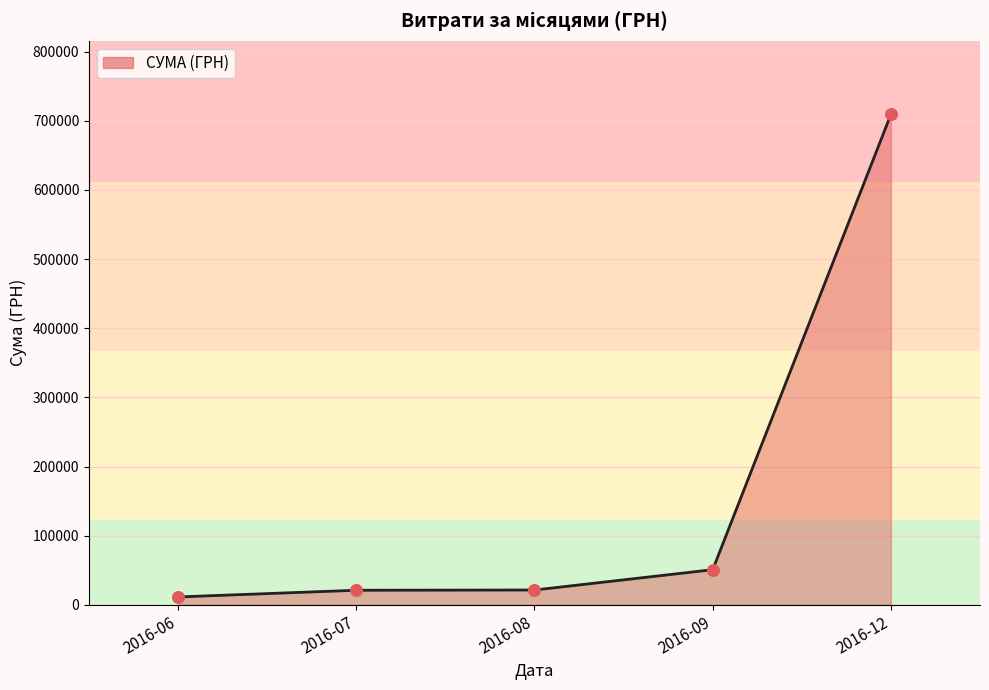

What is the ratio of the value at 2016-06 to the value at 2016-07?

0.5